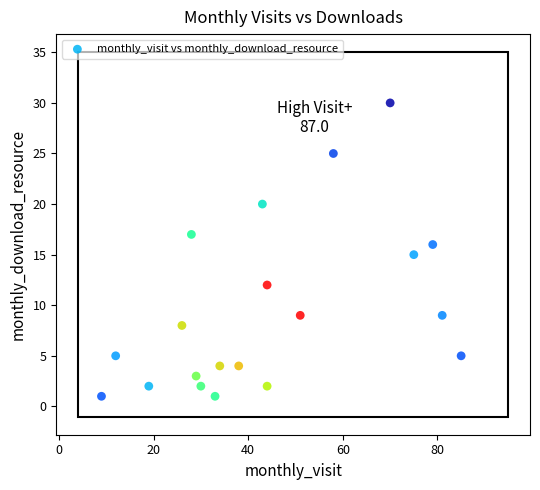

What is the range of X values (max minus min)?

76